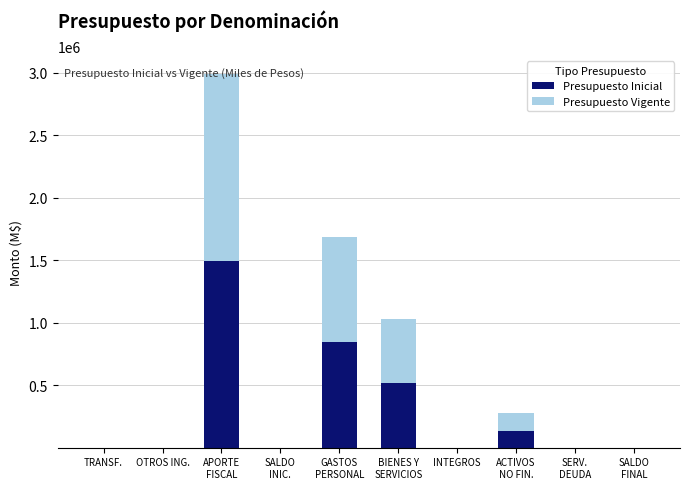

What are all the series names shown in the legend?

Presupuesto Inicial, Presupuesto Vigente